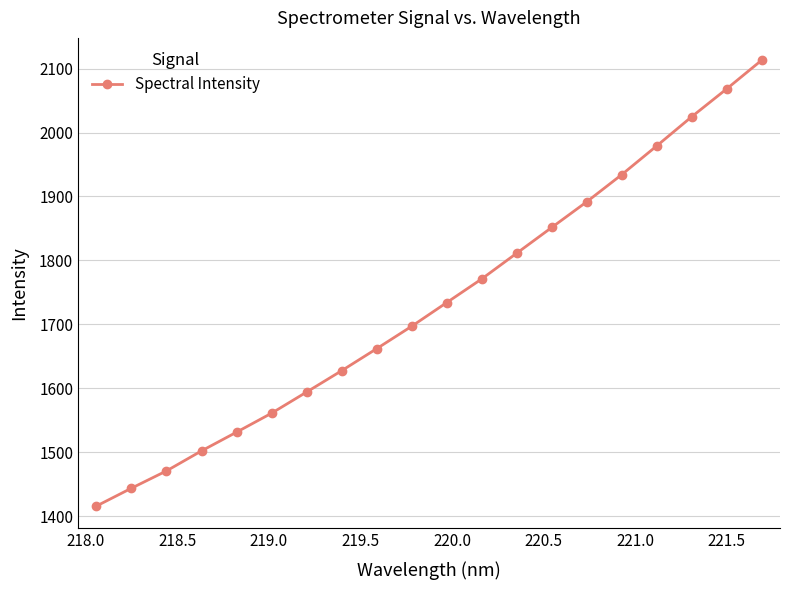

What is the difference between the second highest and minimum values?

652.2